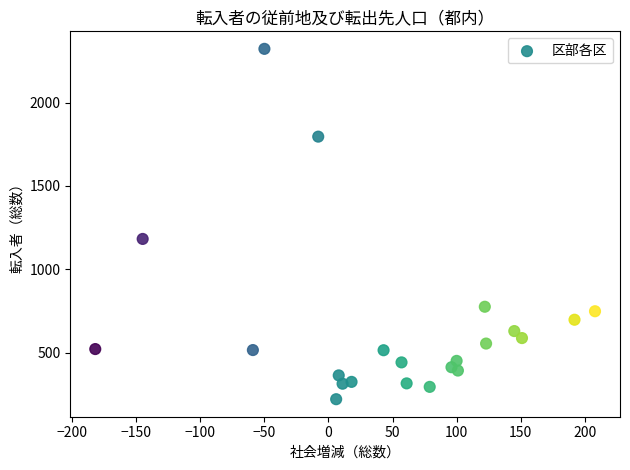

What Y value in the scatter plot is closest to 1271?

1182